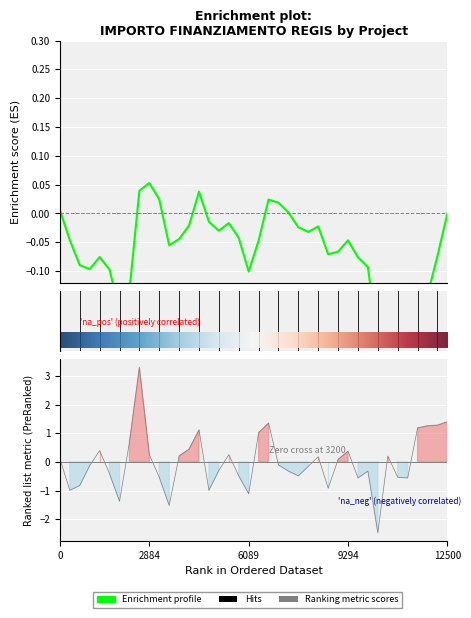

How many values are below zero?

21